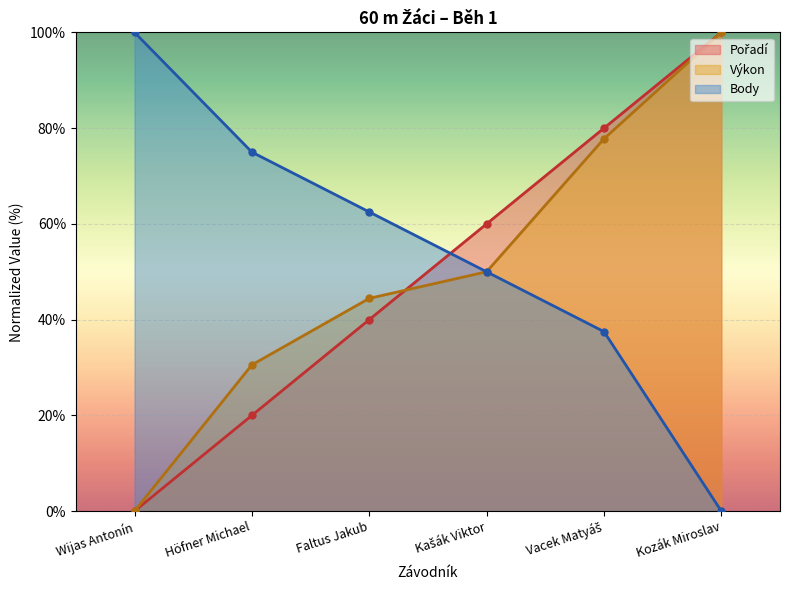

True or false: Pořadí has more than 2 interior local peaks.

False